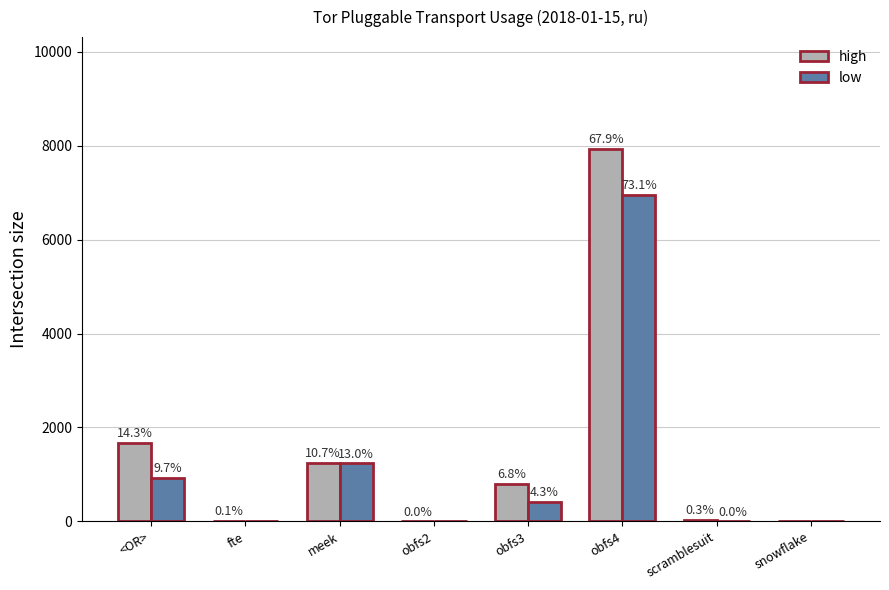

Are the bars horizontal?

No